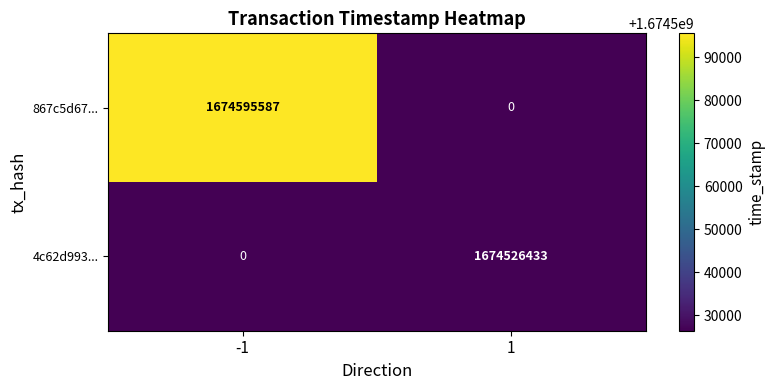

What is the difference between the 867c5d67... values at 1 and -1?

1674595587